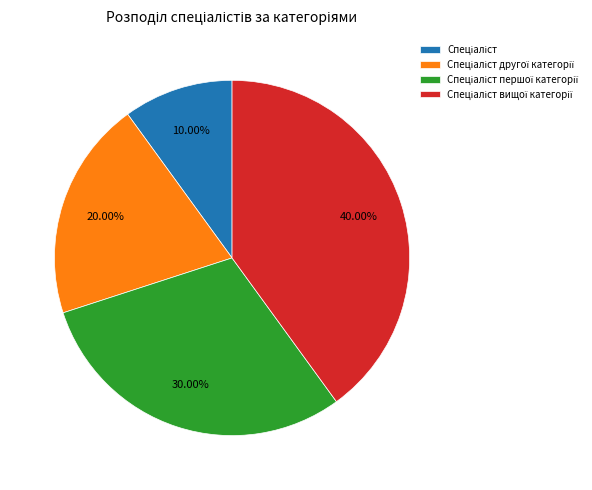

Is there a majority slice in this chart?

No